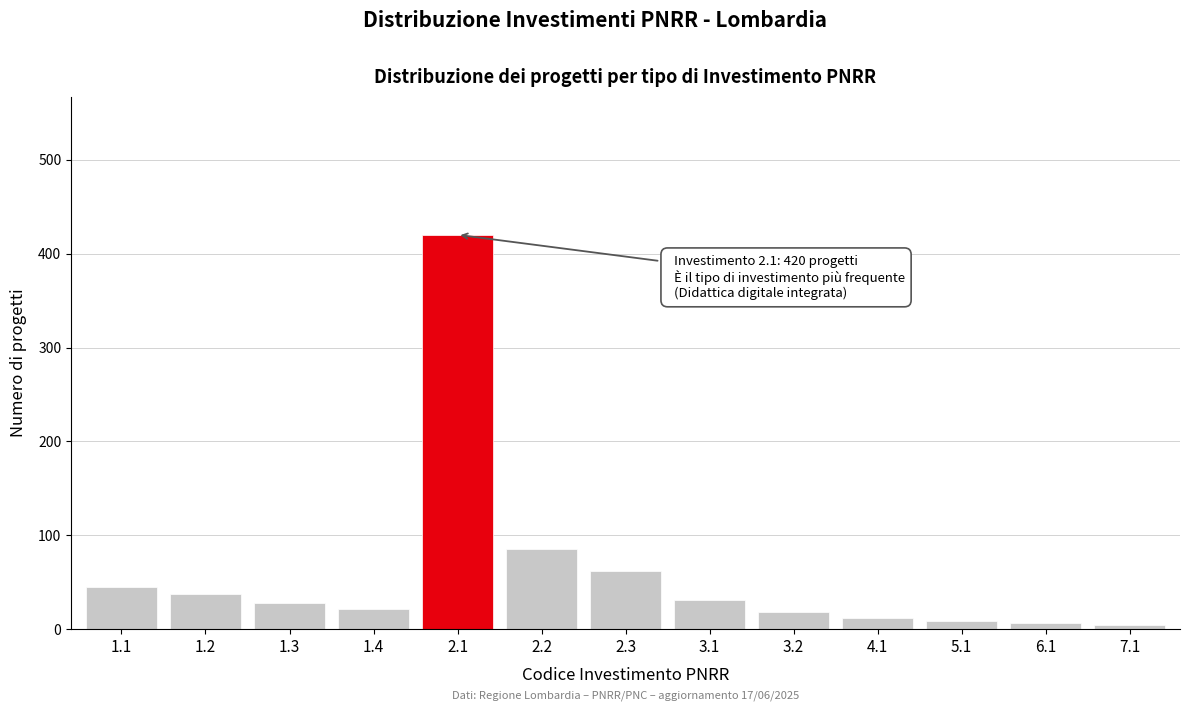

What is the maximum value shown in the chart?

420